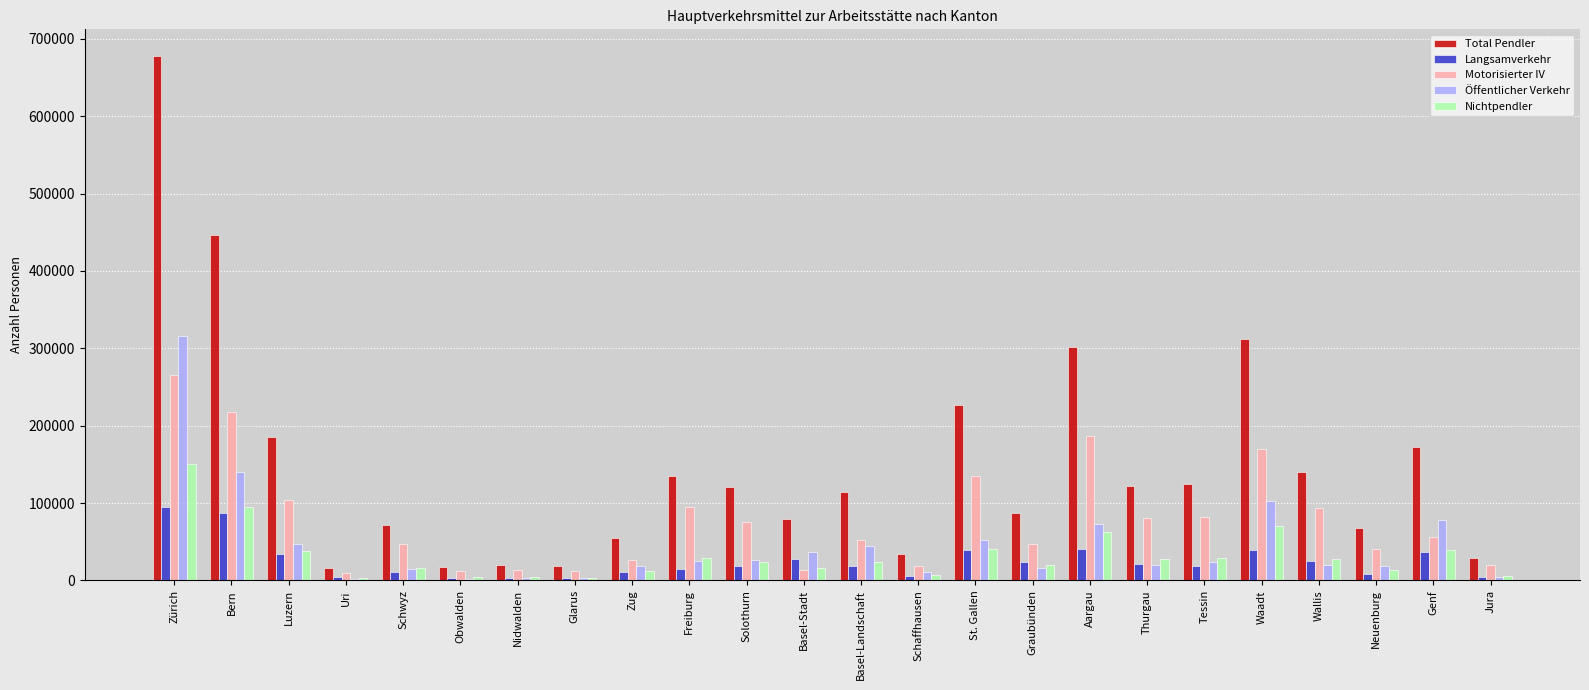

What is the sum of the Nichtpendler values at Aargau and Luzern?

101016